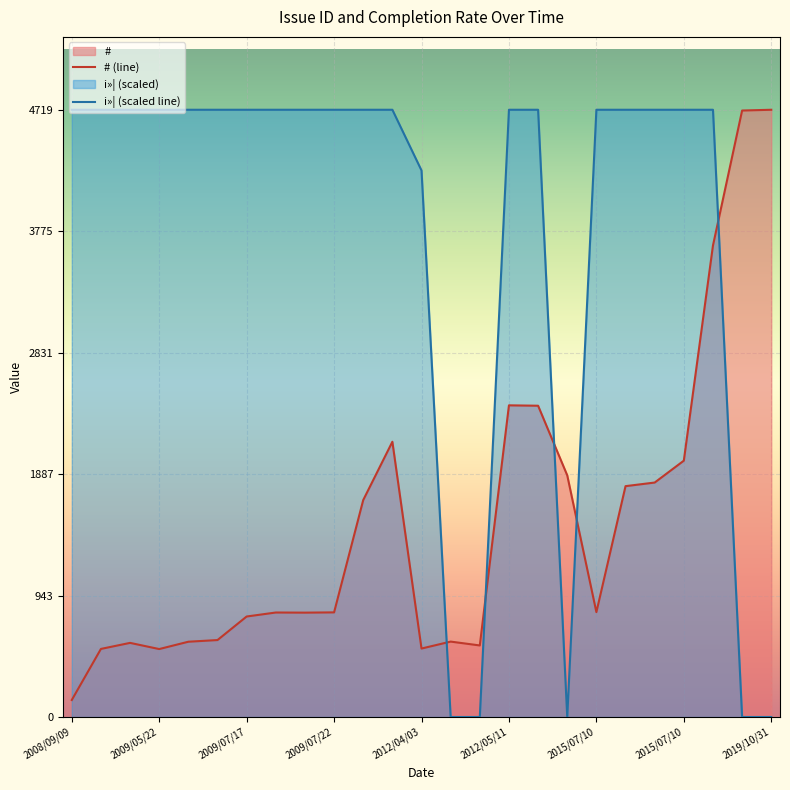

Rank the series at 11 from lowest to highest value.

# (line), i»¦ (scaled line)